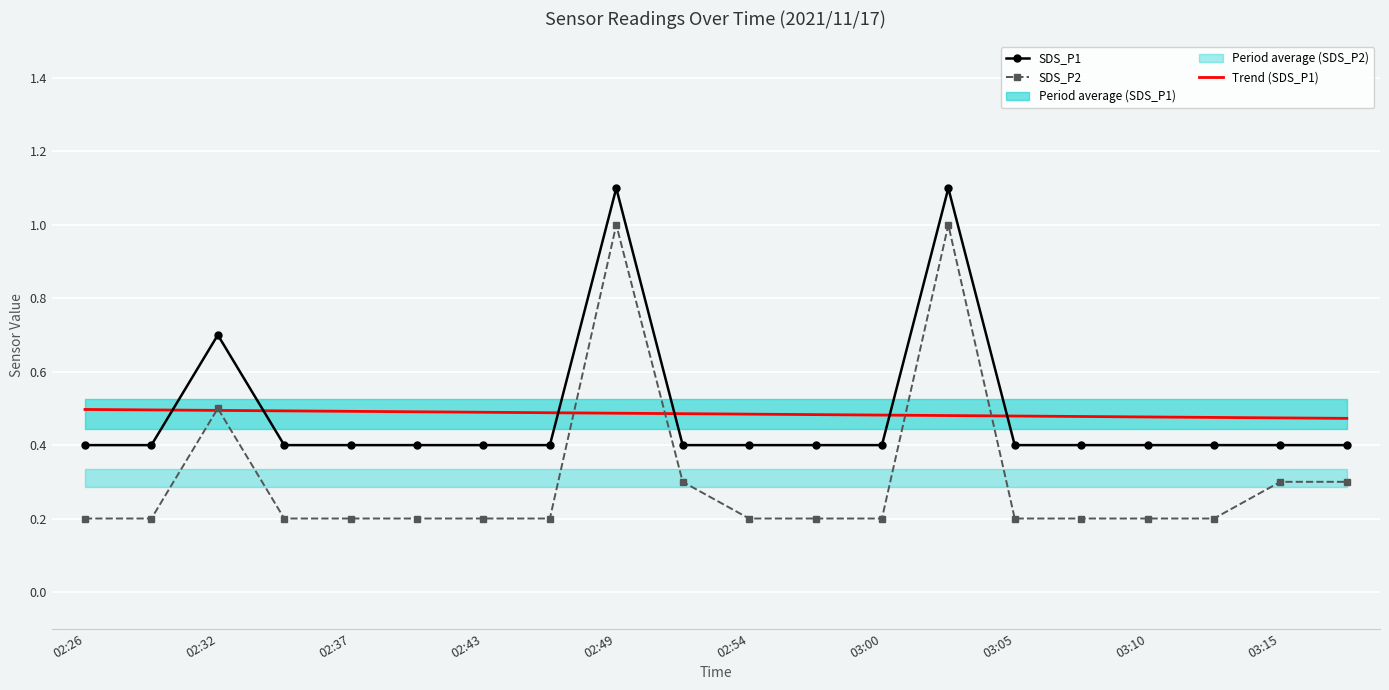

What is the difference between the maximum and minimum values in the SDS_P1 series?

0.7